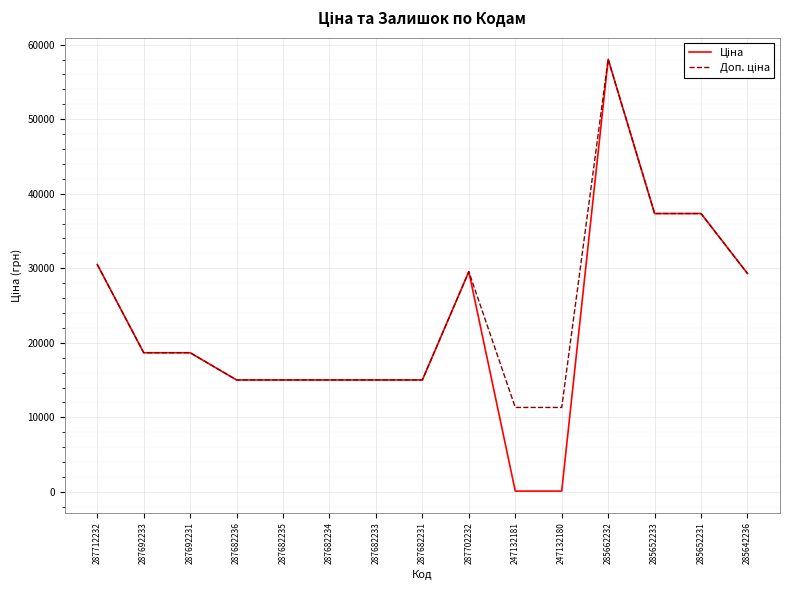

What is the total value across all series at 285652233?

74686.0